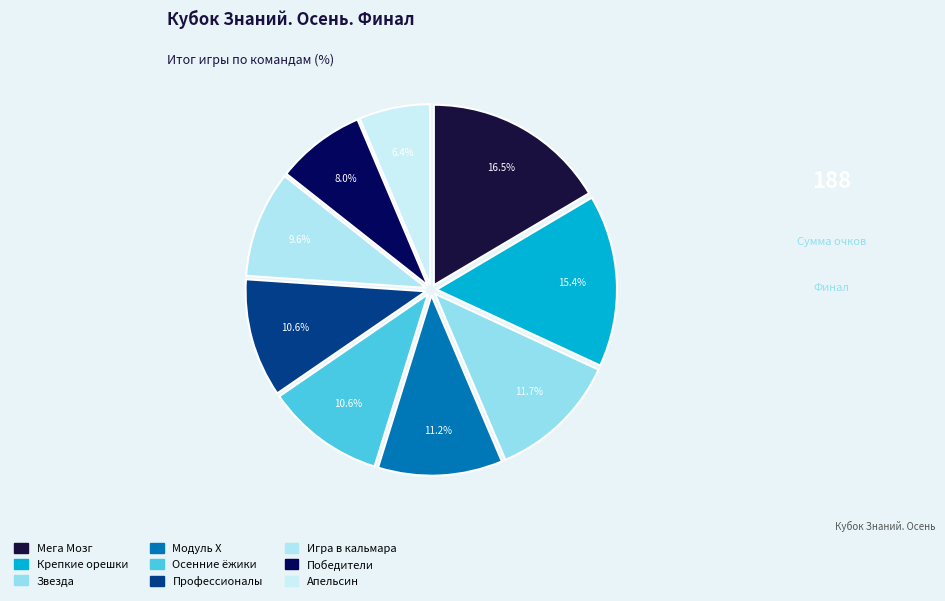

Is the sum of Игра в кальмара and Крепкие орешки greater than half?

No